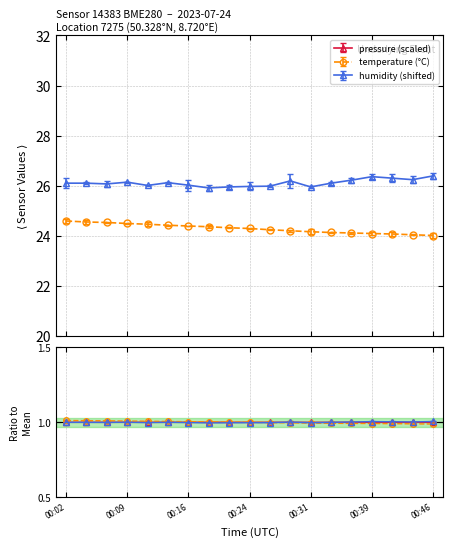

Which category has the highest value across all series?

00:46